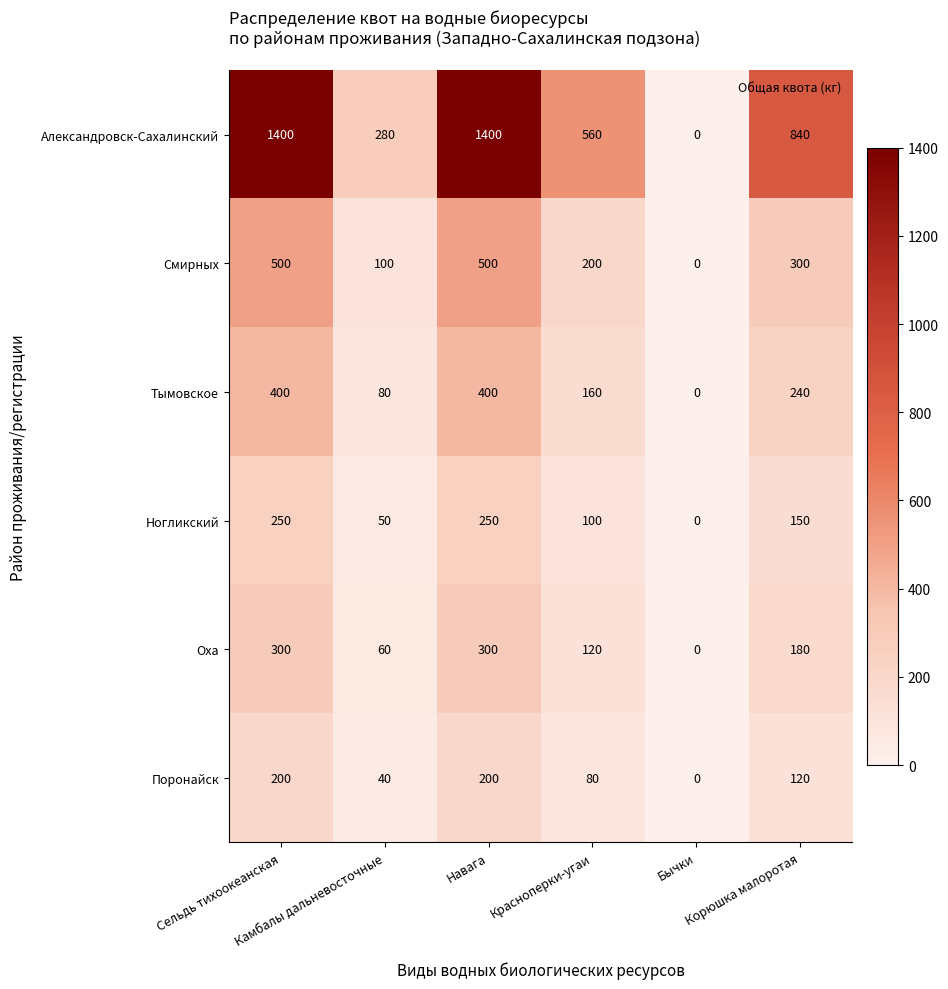

Which series changed the most between Навага and Бычки?

Александровск-Сахалинский